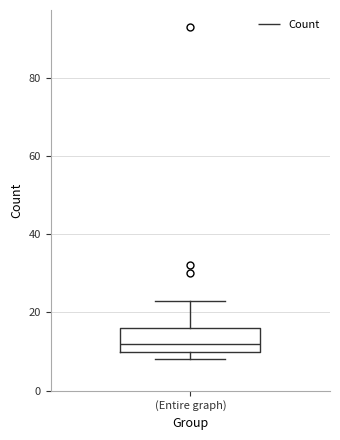

Transcribe this box plot: give where the median line is, the range the box spans, and where the two whiskers end, as read against the y-axis. The values are not printed on the chart, so give them approximately, as read against the axis.

median 12, box 10 to 16, whiskers 8 to 24